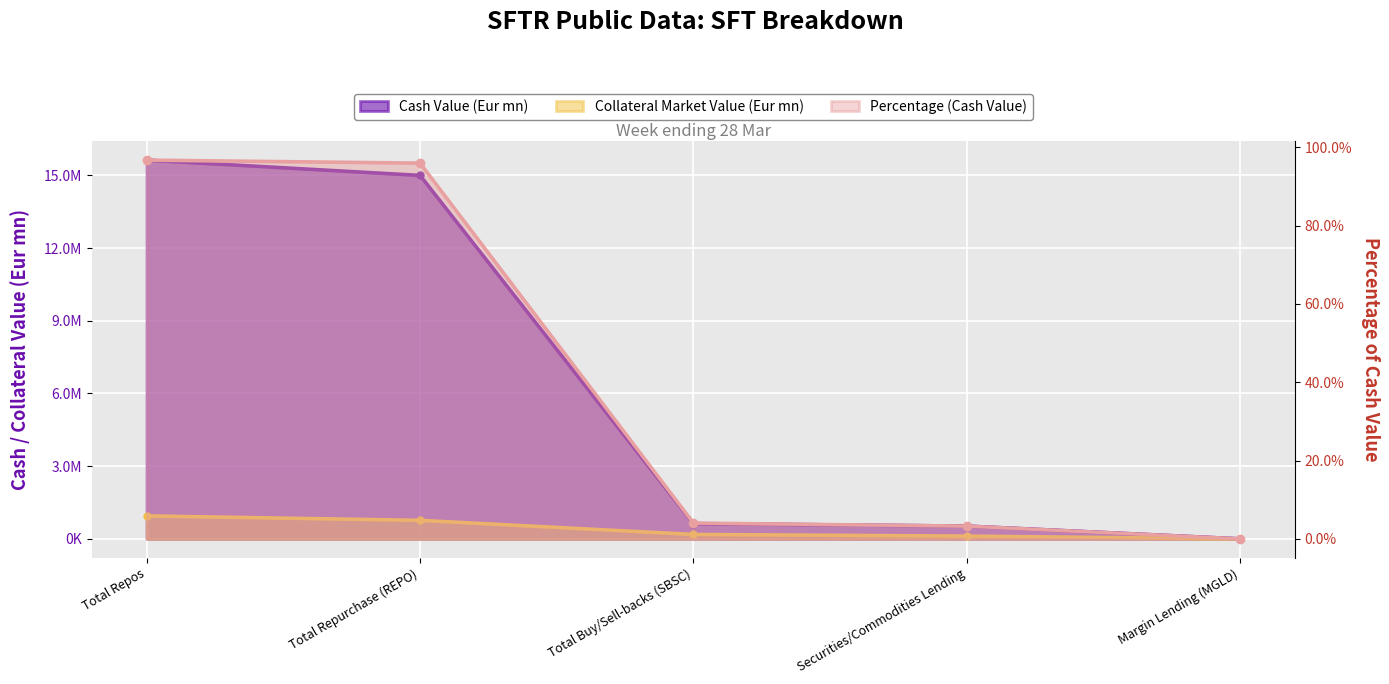

Which series changed the most between Total Repurchase (REPO) and Securities/Commodities Lending?

Cash Value (Eur mn)